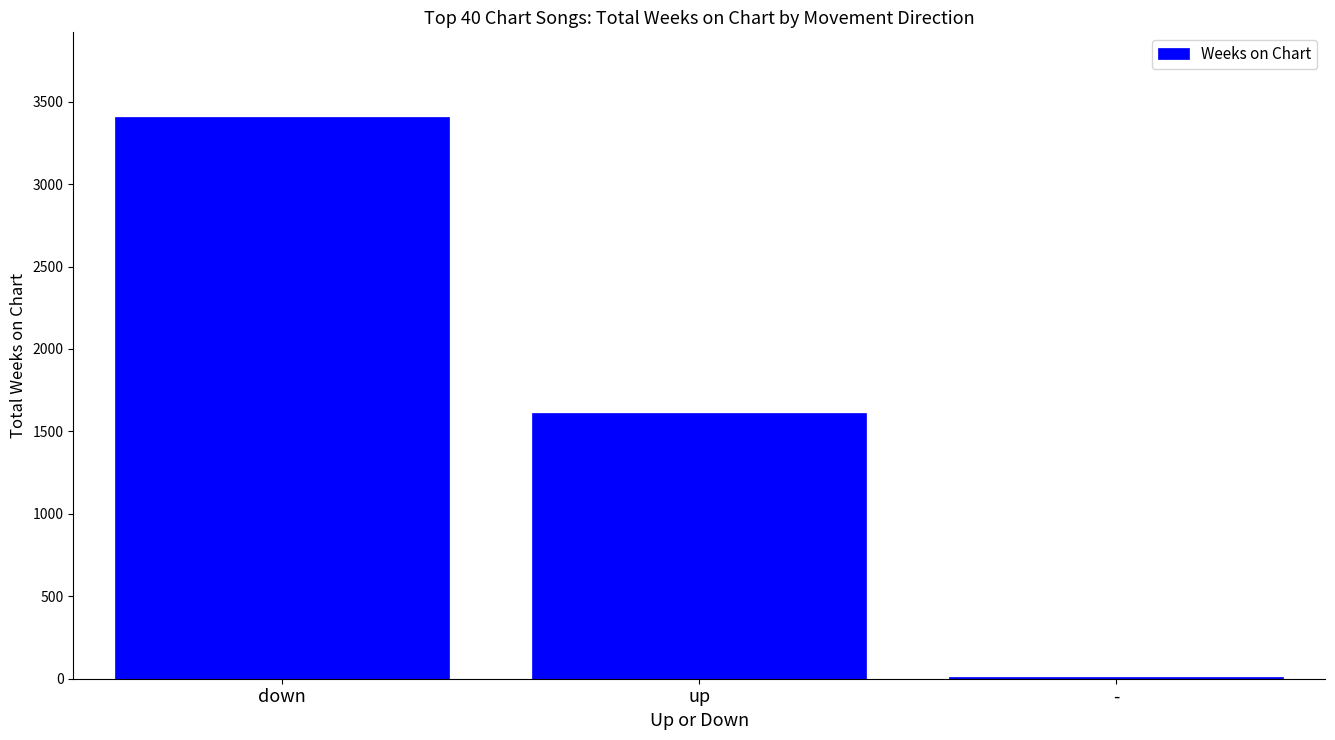

What is the sum of all values?

5029